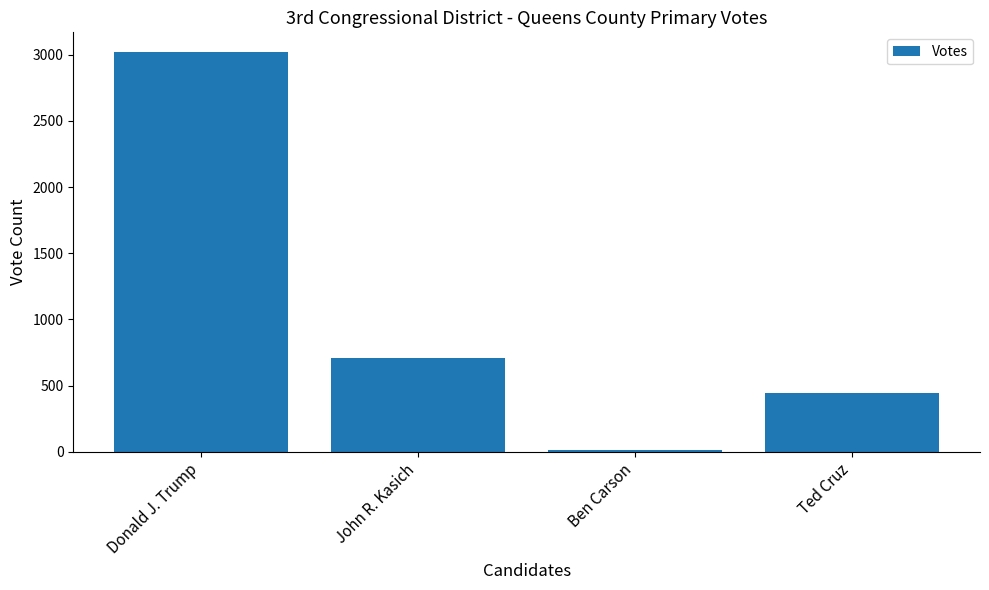

What is the difference between the maximum and minimum values?

3000